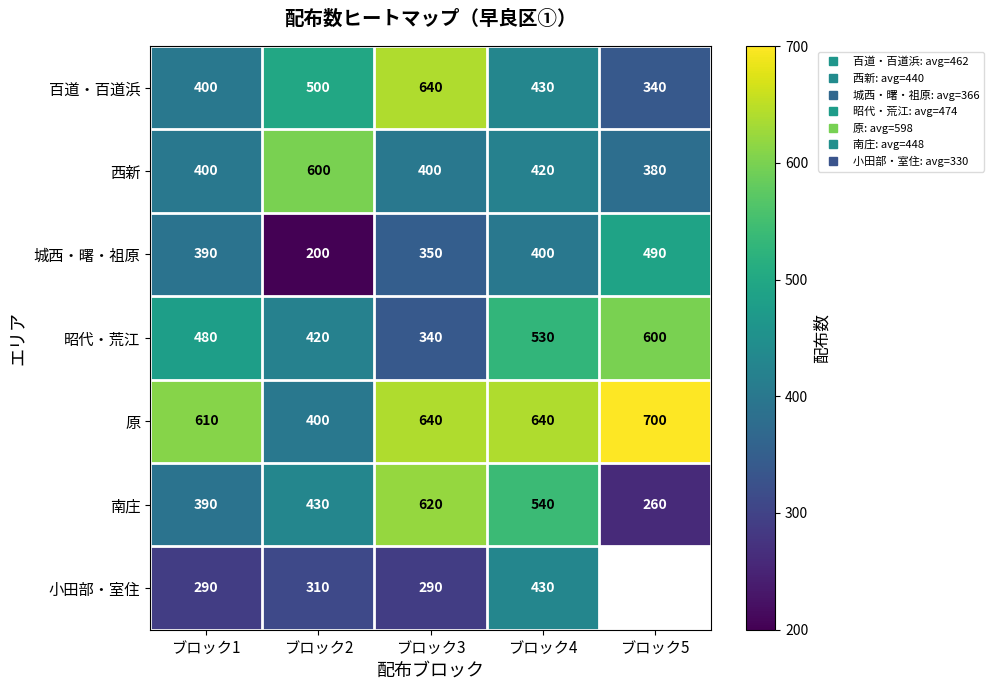

The value of 百道・百道浜 at ブロック4 is 595.0. True or false?

False